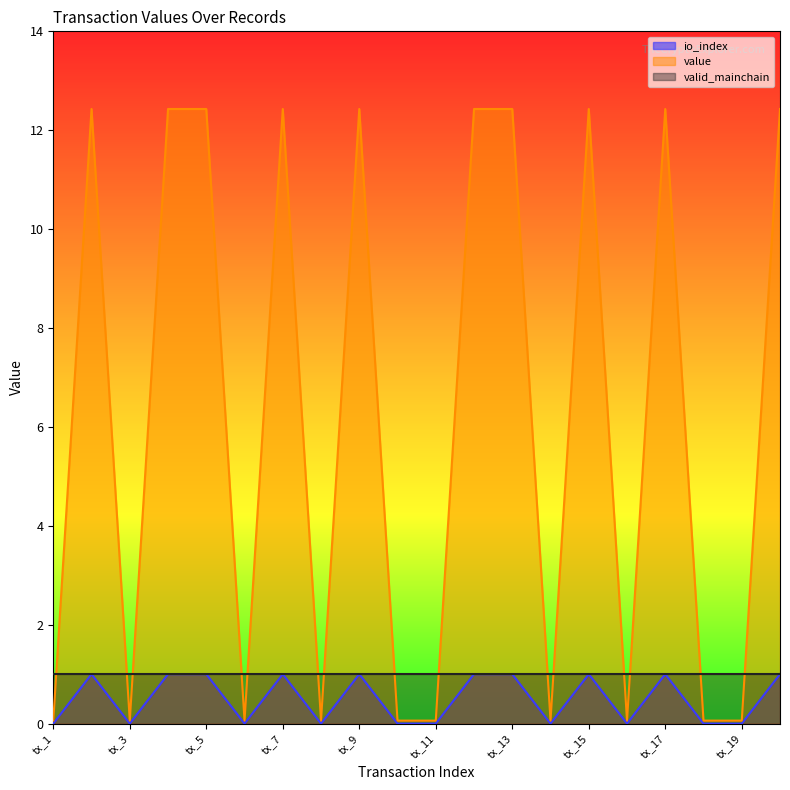

Which series has the largest total across all categories?

value